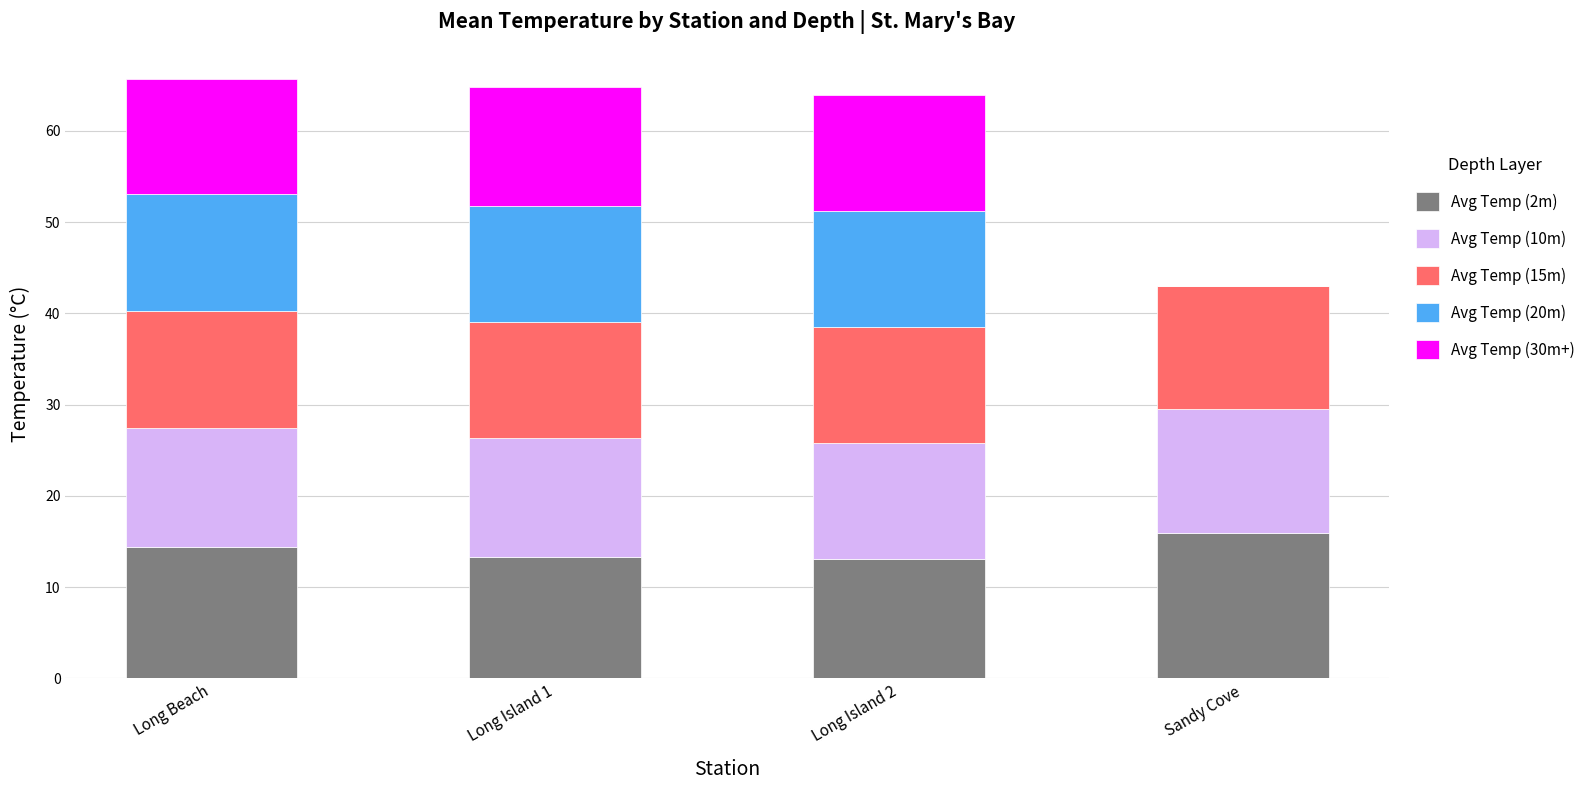

The value of Avg Temp (2m) at Long Island 1 is 13.3. True or false?

True